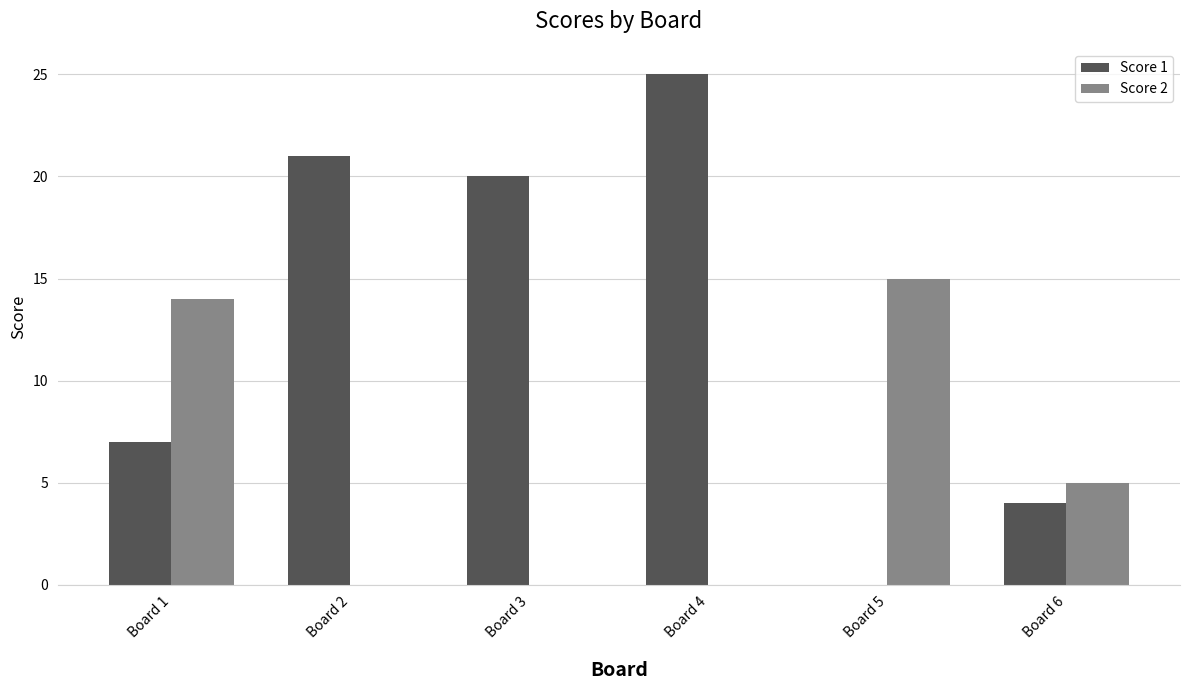

Count the number of categories in the chart.

6